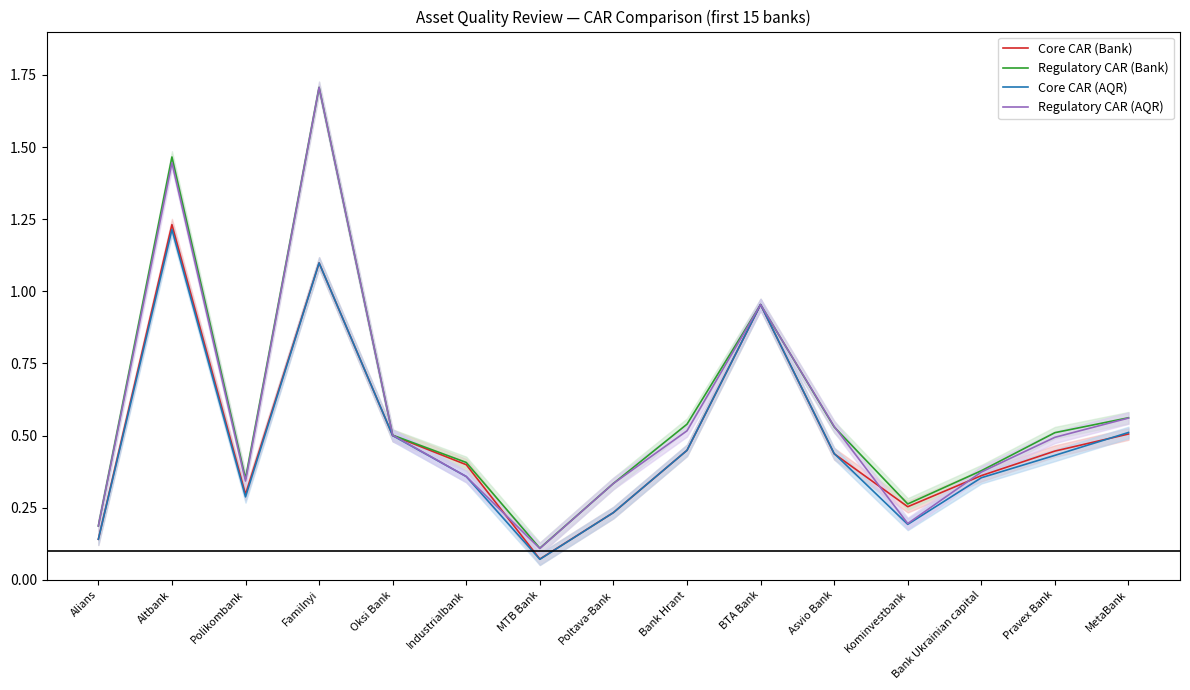

Reading left to right, what are all the values shown in this chart?

Core CAR (Bank): Alians=0.1	Altbank=1.2	Polikombank=0.3	Familnyi=1.1	Oksi Bank=0.5	Industrialbank=0.4	MTB Bank=0.1	Poltava-Bank=0.2	Bank Hrant=0.4	BTA Bank=1.0	Asvio Bank=0.4	Kominvestbank=0.3	Bank Ukrainian capital=0.4	Pravex Bank=0.4	MetaBank=0.5
Regulatory CAR (Bank): Alians=0.2	Altbank=1.5	Polikombank=0.4	Familnyi=1.7	Oksi Bank=0.5	Industrialbank=0.4	MTB Bank=0.1	Poltava-Bank=0.3	Bank Hrant=0.5	BTA Bank=1.0	Asvio Bank=0.5	Kominvestbank=0.3	Bank Ukrainian capital=0.4	Pravex Bank=0.5	MetaBank=0.6
Core CAR (AQR): Alians=0.1	Altbank=1.2	Polikombank=0.3	Familnyi=1.1	Oksi Bank=0.5	Industrialbank=0.4	MTB Bank=0.1	Poltava-Bank=0.2	Bank Hrant=0.4	BTA Bank=1.0	Asvio Bank=0.4	Kominvestbank=0.2	Bank Ukrainian capital=0.4	Pravex Bank=0.4	MetaBank=0.5
Regulatory CAR (AQR): Alians=0.2	Altbank=1.4	Polikombank=0.3	Familnyi=1.7	Oksi Bank=0.5	Industrialbank=0.4	MTB Bank=0.1	Poltava-Bank=0.3	Bank Hrant=0.5	BTA Bank=1.0	Asvio Bank=0.5	Kominvestbank=0.2	Bank Ukrainian capital=0.4	Pravex Bank=0.5	MetaBank=0.6